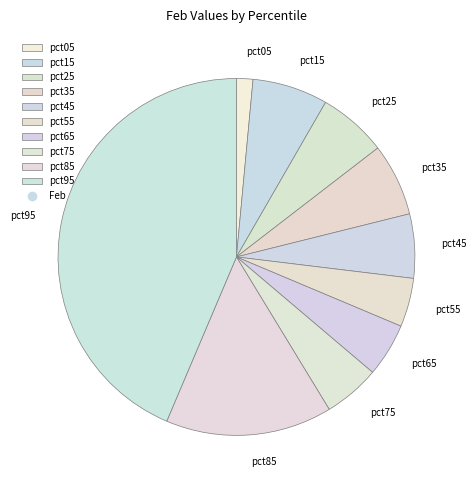

Do pct75 and pct35 together represent more than half of the pie?

No